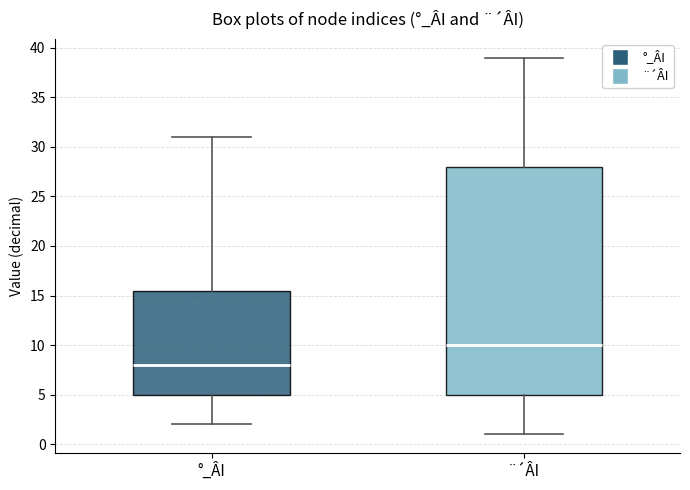

Reading left to right, transcribe this box plot: for each box, give where its median line is, the range the box spans, and where its two whiskers end, as read against the y-axis. The values are not printed on the chart, so give them approximately, as read against the axis.

°_ÂI: median 8.0, box 5.0 to 15.5, whiskers 2.0 to 31.0
¨´ÂI: median 10.0, box 5.0 to 28.0, whiskers 1.0 to 39.0